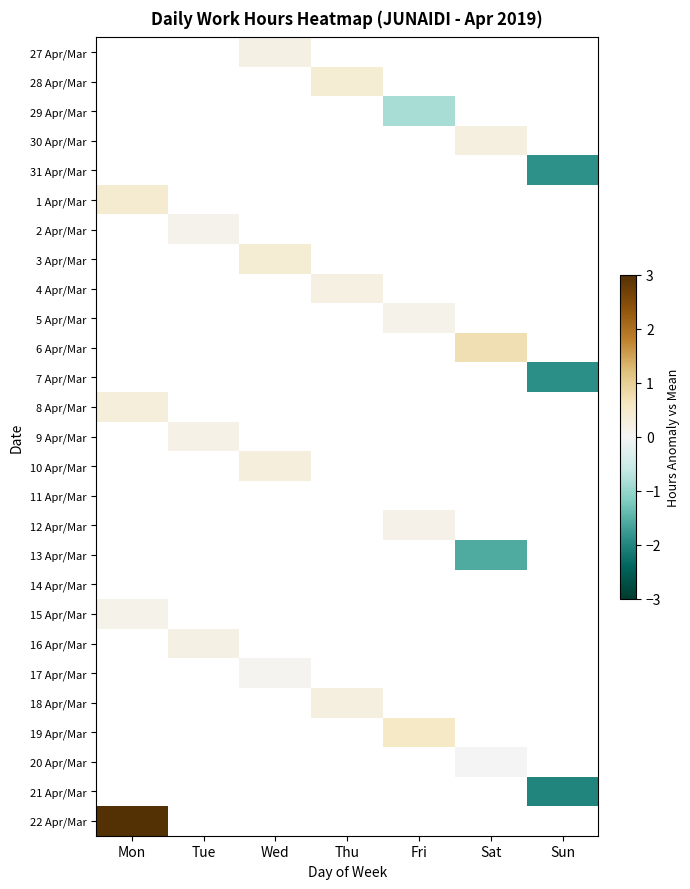

How many positive values does the 2 Apr/Mar series have?

1